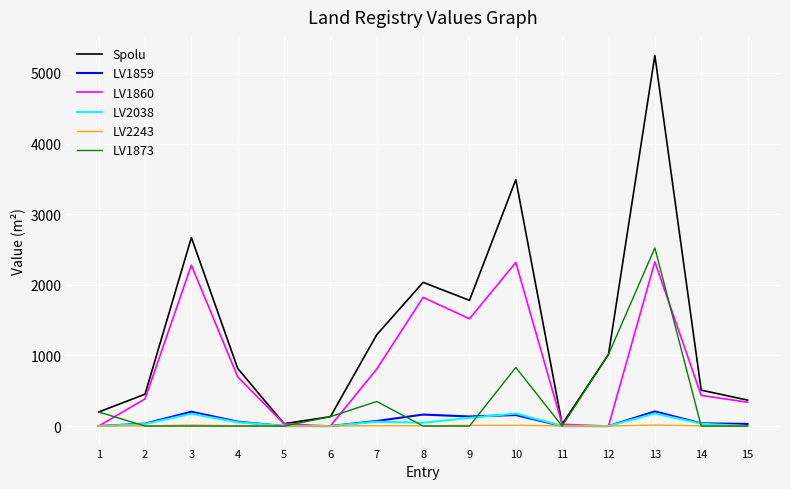

What is the greatest value displayed?

5248.1